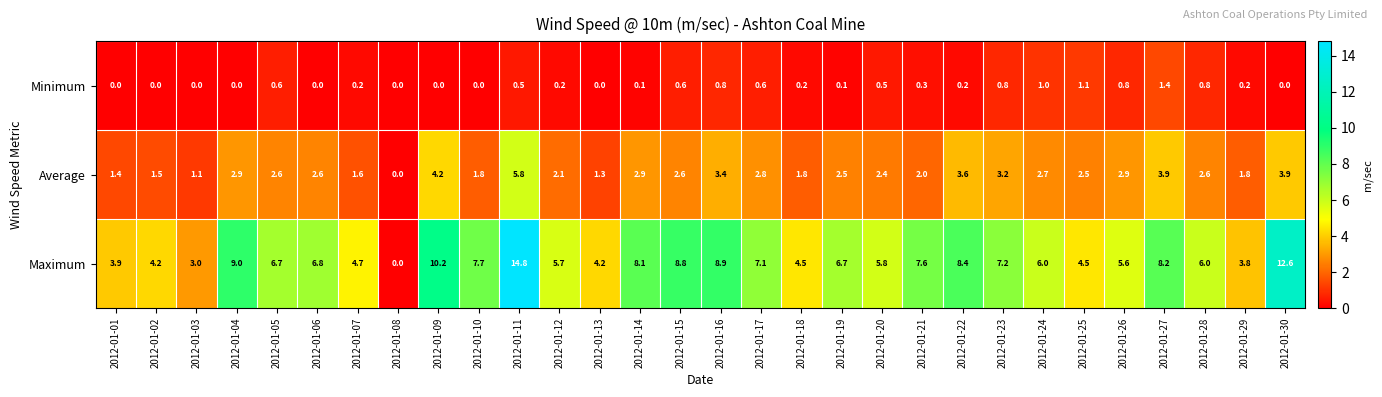

What is the difference between the highest and lowest values at 2012-01-23?

6.4